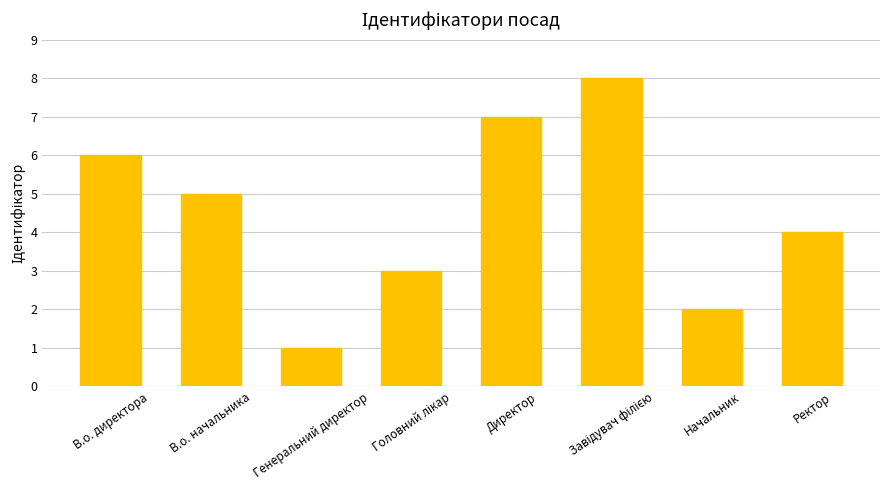

What is the difference between the second highest and minimum values?

6